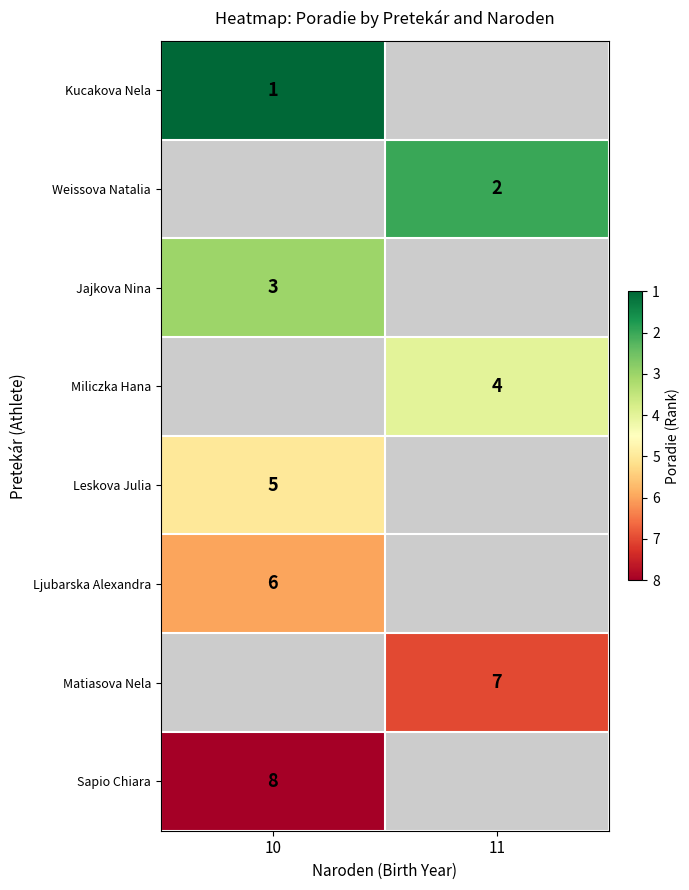

Is the value of Weissova Natalia at 11 greater than the value of Matiasova Nela at 11?

No